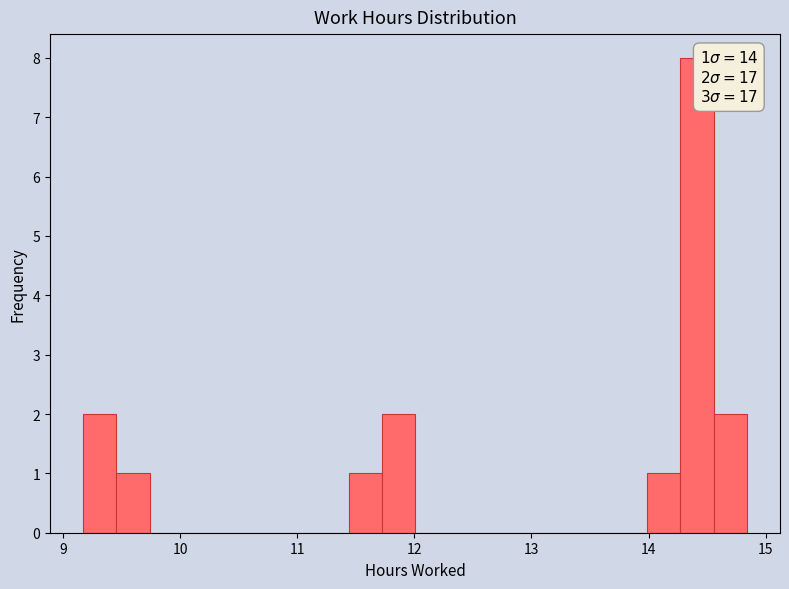

Around what value on the x-axis is the tallest bar? Give the approximate position of its centre, as read against the axis.

14.4